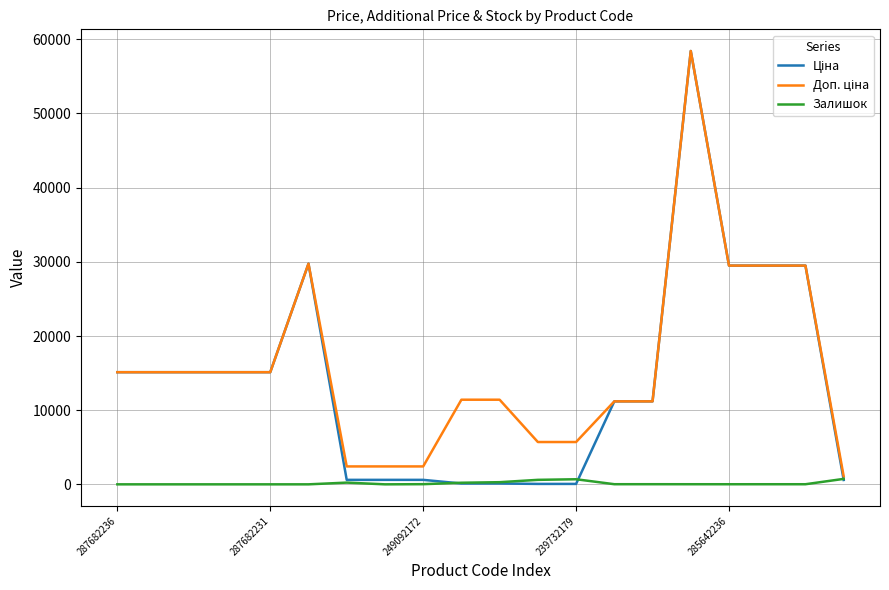

What is the maximum value shown in the chart?

58426.5